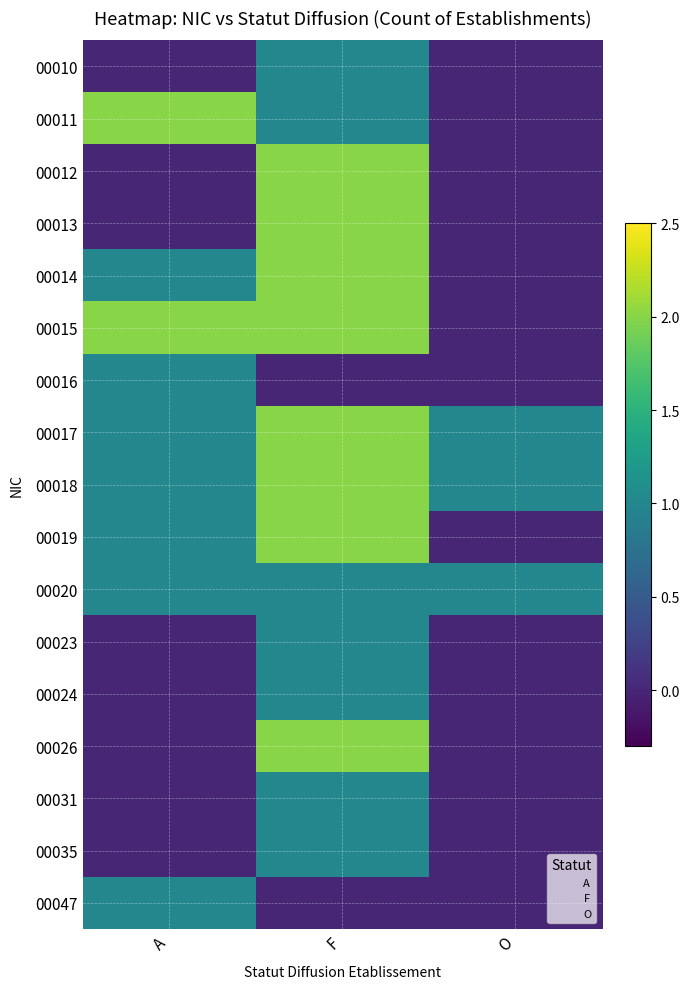

True or false: 00013 has a value of 1 at O.

False